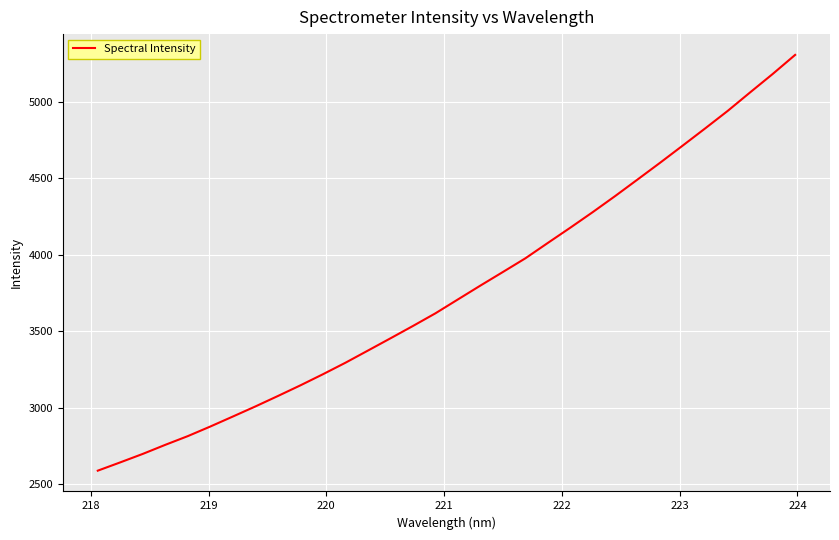

What is the minimum value shown in the chart?

2589.1